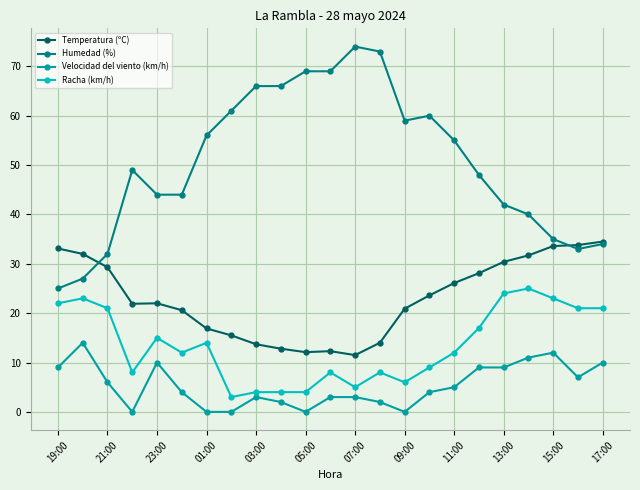

True or false: Velocidad del viento (km/h) has more than 0 points higher than both neighbors.

True